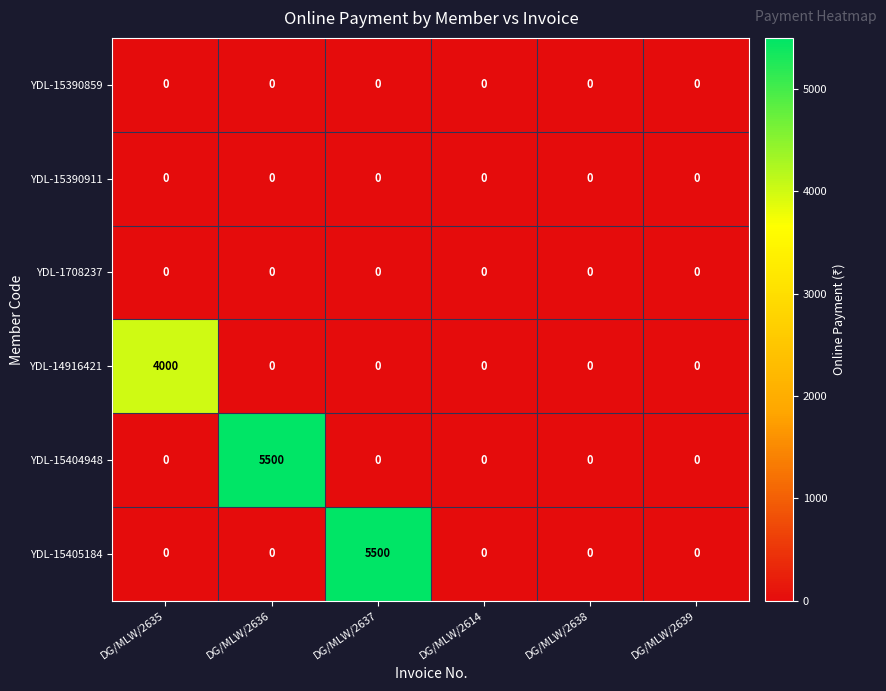

What is the difference between the maximum and minimum values in the YDL-15405184 series?

5500